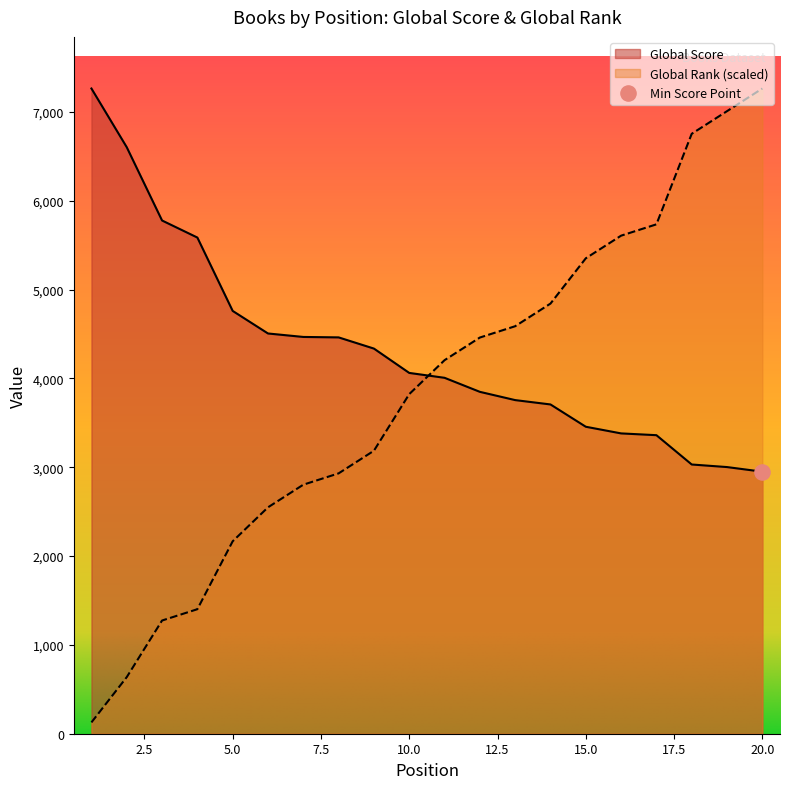

What are all the series names shown in the legend?

Global Score, Global Rank